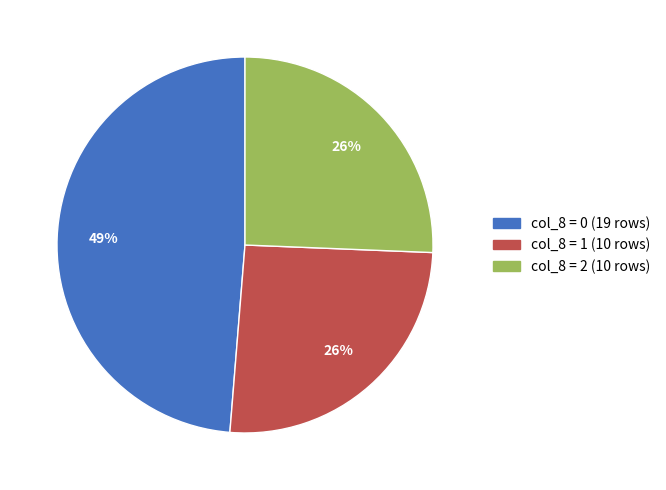

To the nearest percent, what is the average slice percentage?

33%